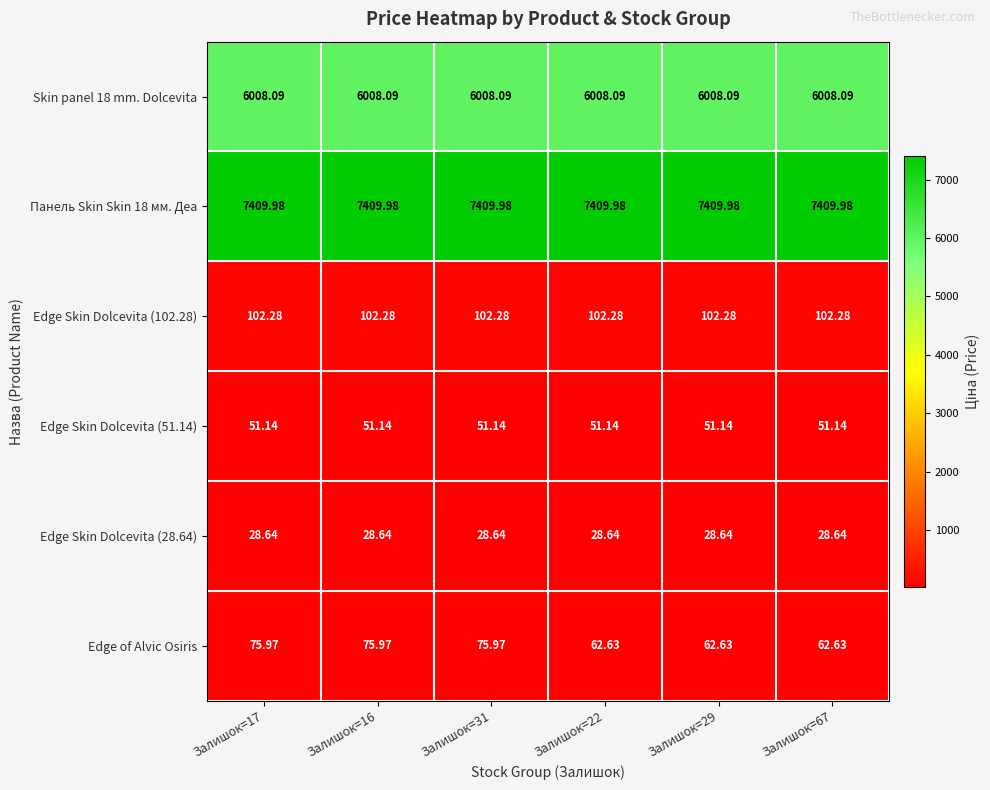

Which series has the largest range (max minus min)?

Edge of Alvic Osiris